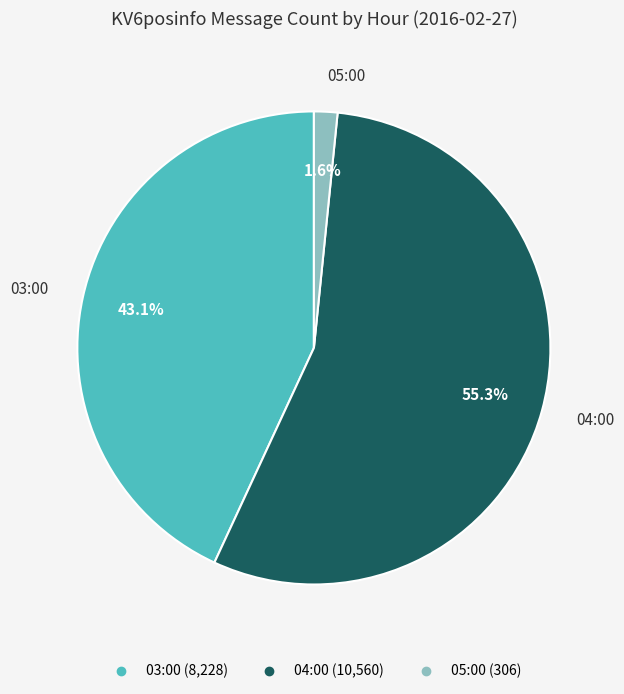

To the nearest percent, what portion does 03:00 represent?

43%